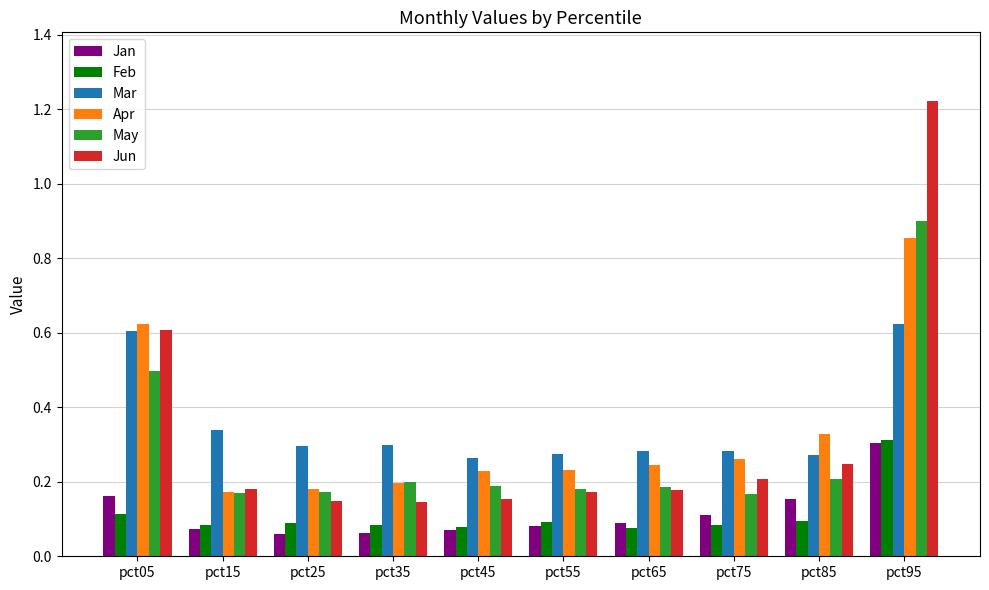

What is the difference between the maximum and minimum values in the May series?

0.7